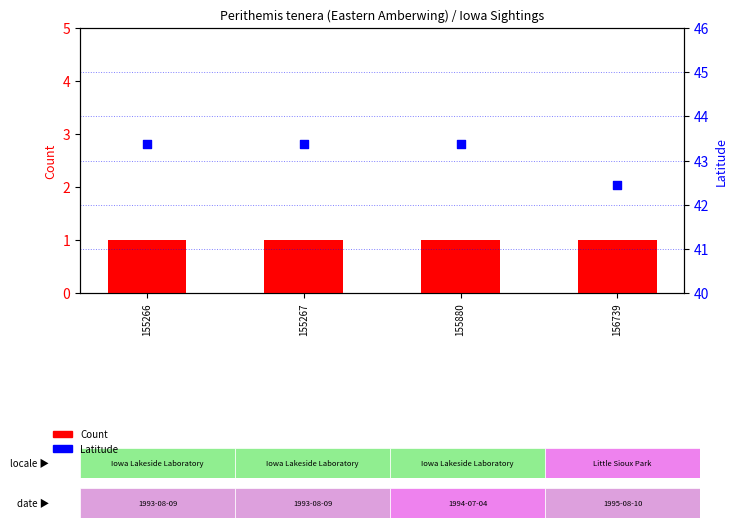

Which series reaches the minimum Y coordinate?

Count